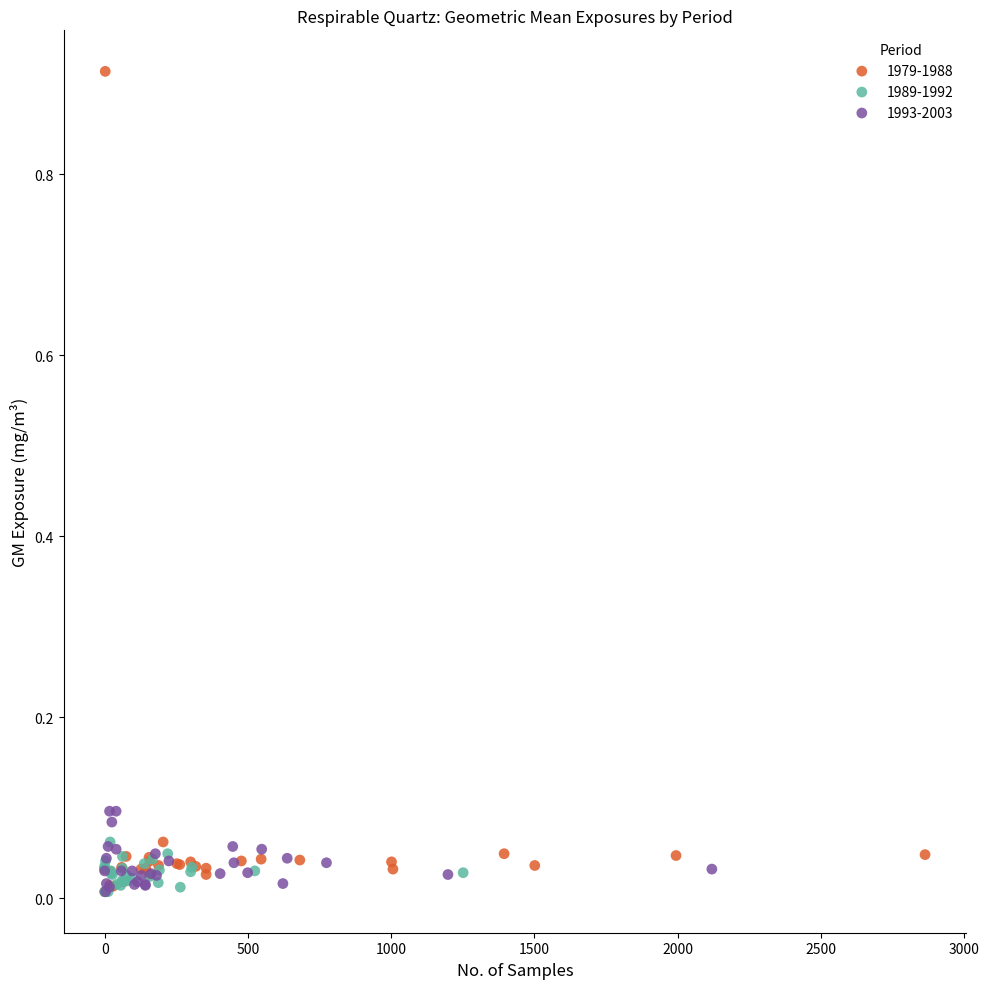

Which series reaches the maximum Y coordinate?

1979-1988